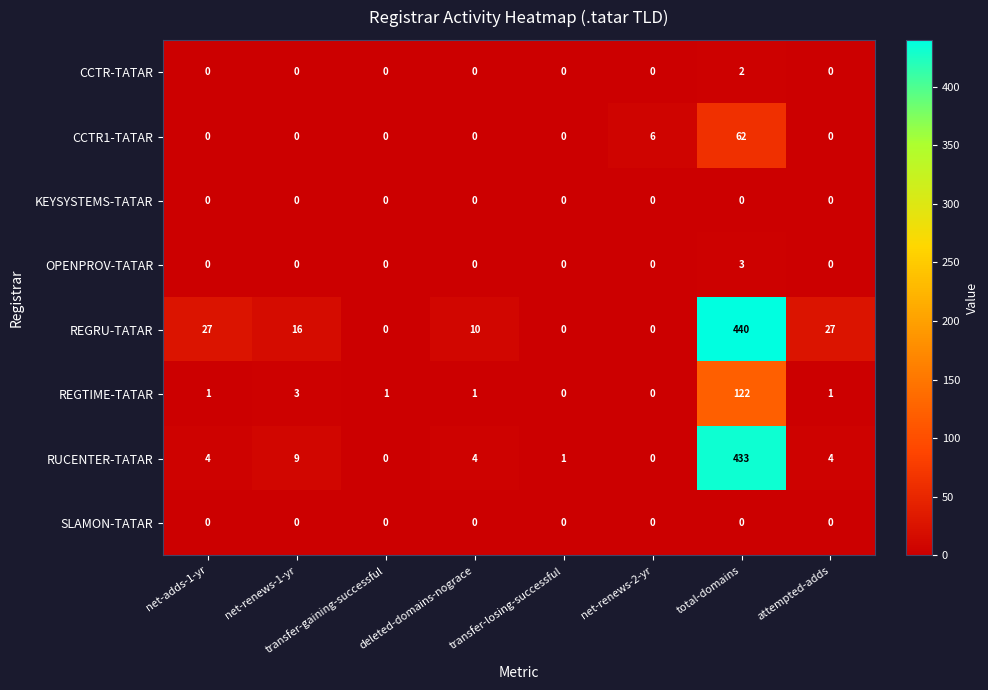

Which series has the widest spread of values?

REGRU-TATAR